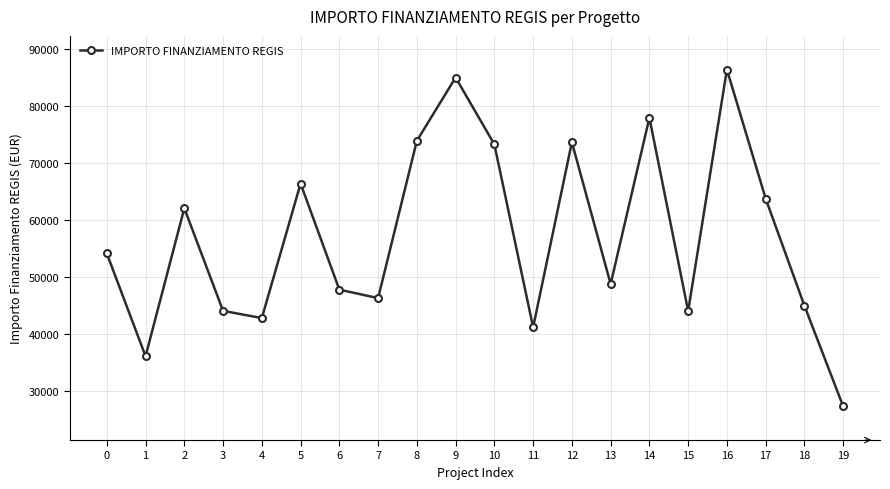

What is the value of the 19th point from the left?

44978.7